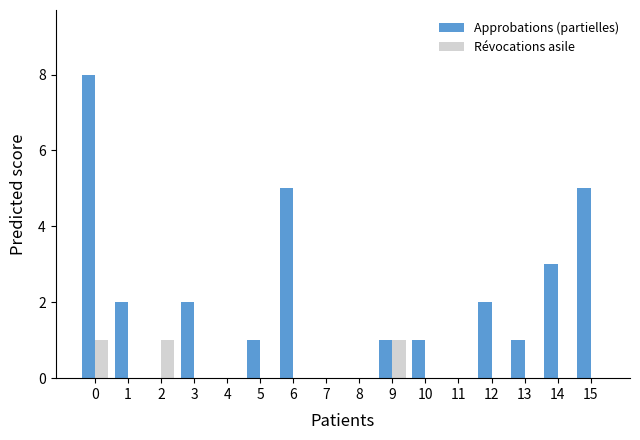

What is the maximum value for Approbations (partielles)?

8